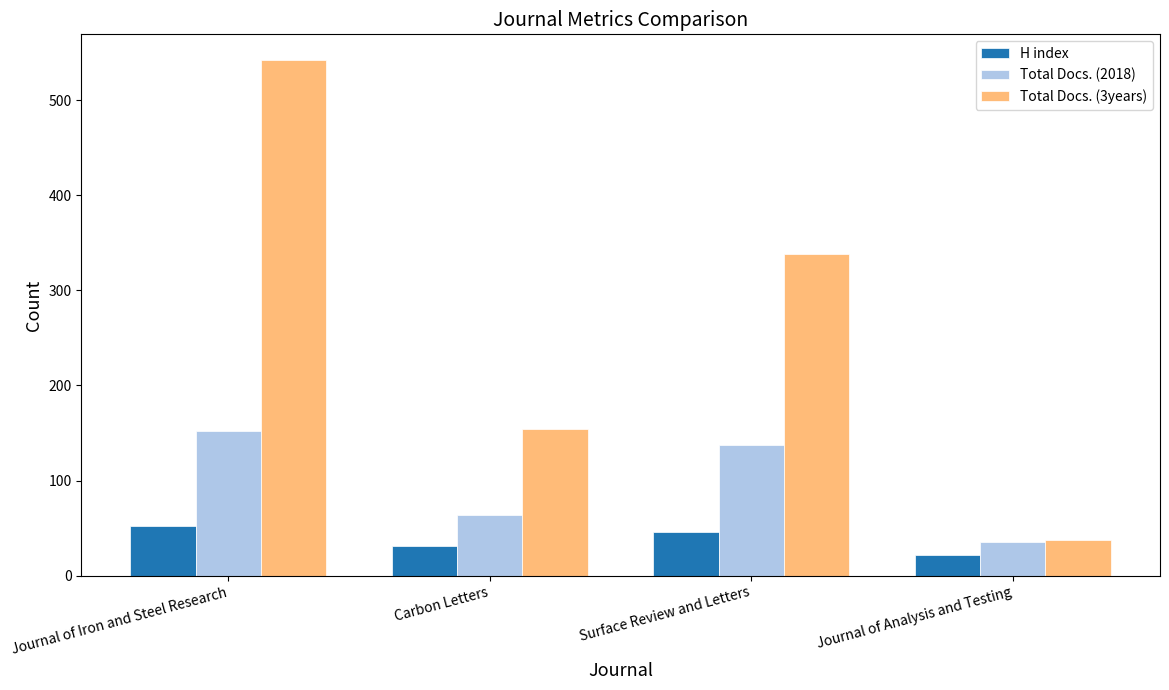

What value does the H index series have at Journal of Analysis and Testing, to the nearest 5?

20